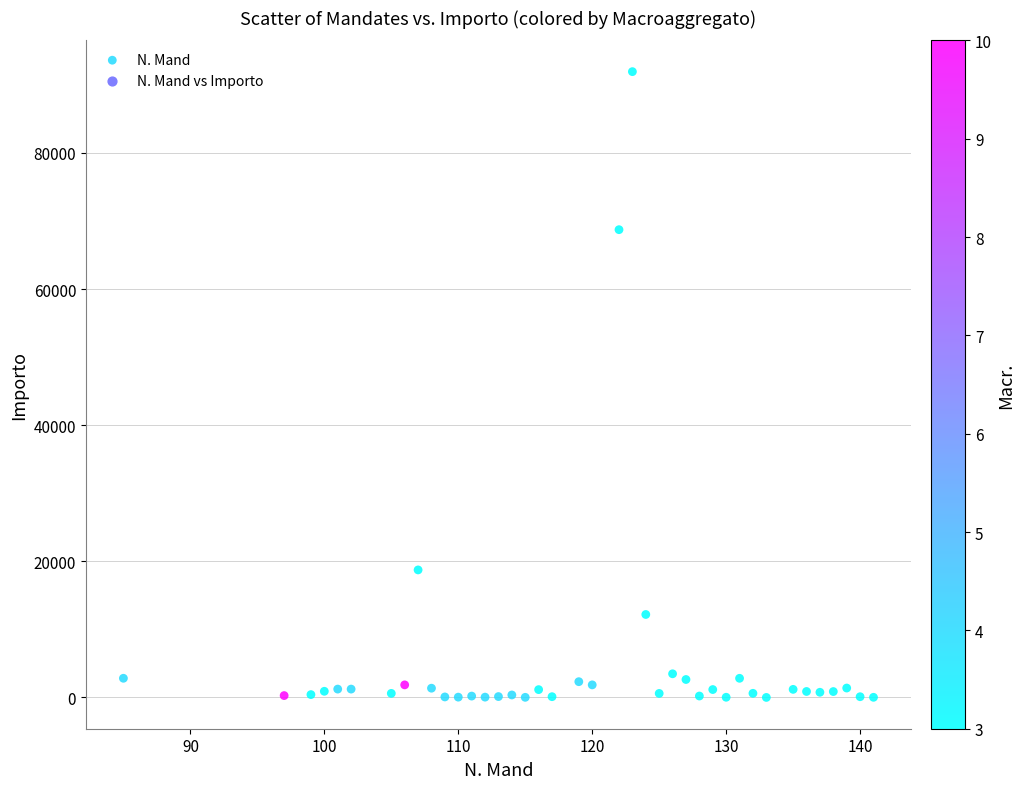

What is the range of X values (max minus min)?

56.0